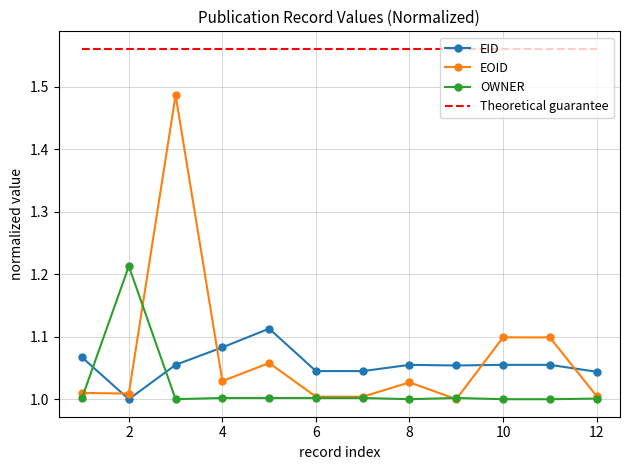

Rank the series by their maximum value, from highest to lowest.

Theoretical guarantee, EOID, OWNER, EID